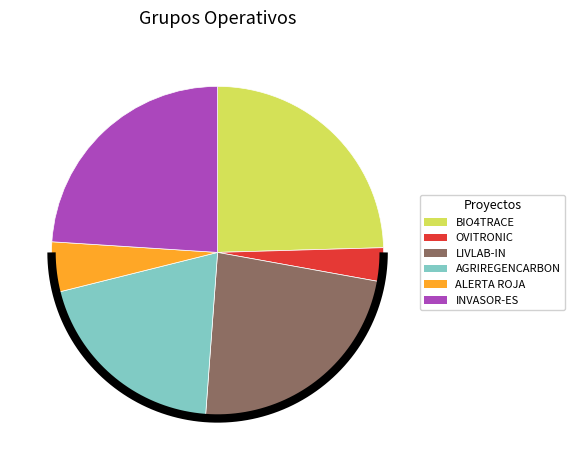

The ALERTA ROJA slice represents 5% of the pie. True or false?

True